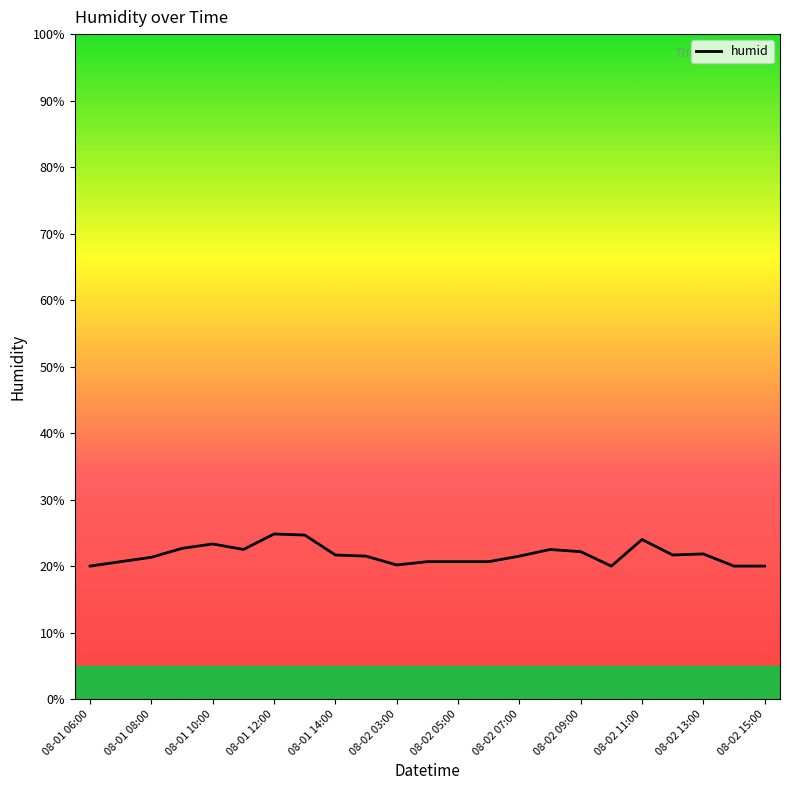

What is the difference between the maximum and minimum values?

4.8